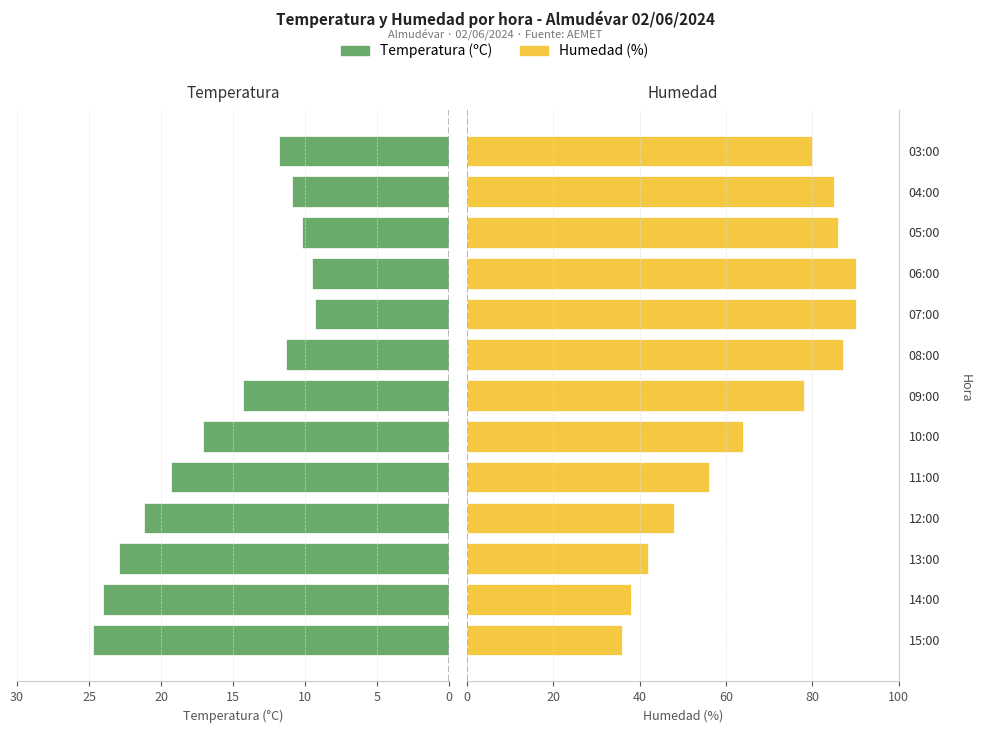

What are all the series names shown in the legend?

Temperatura (ºC), Humedad (%)